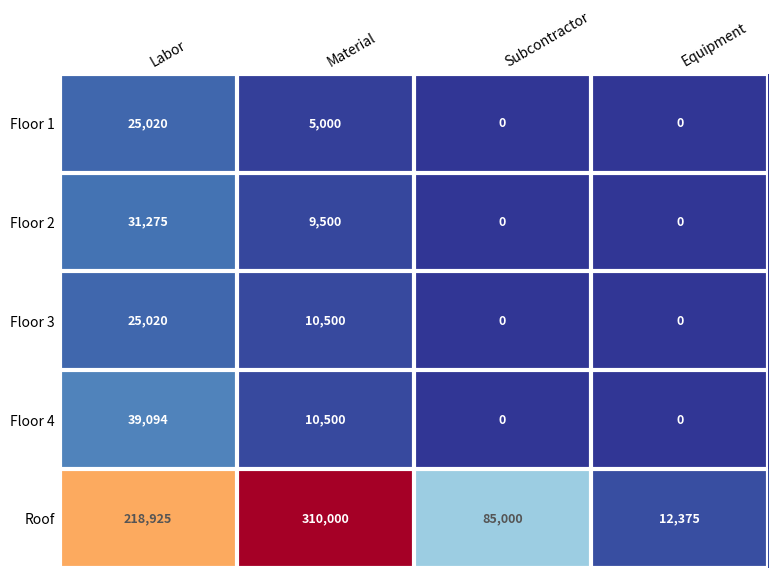

Which series changed the most between Material and Subcontractor?

Roof